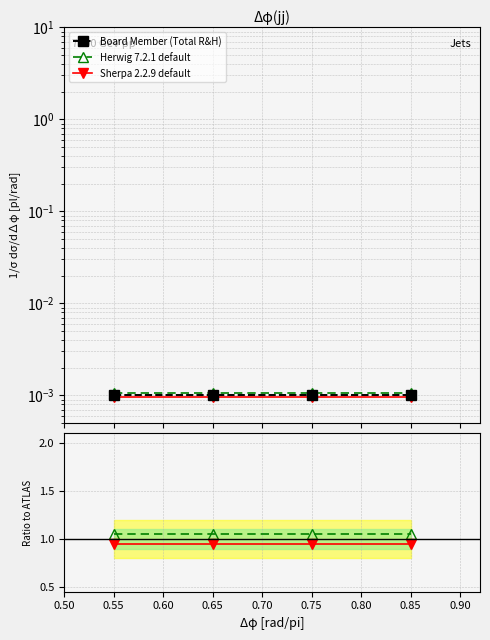

What is the greatest value displayed?

1.1